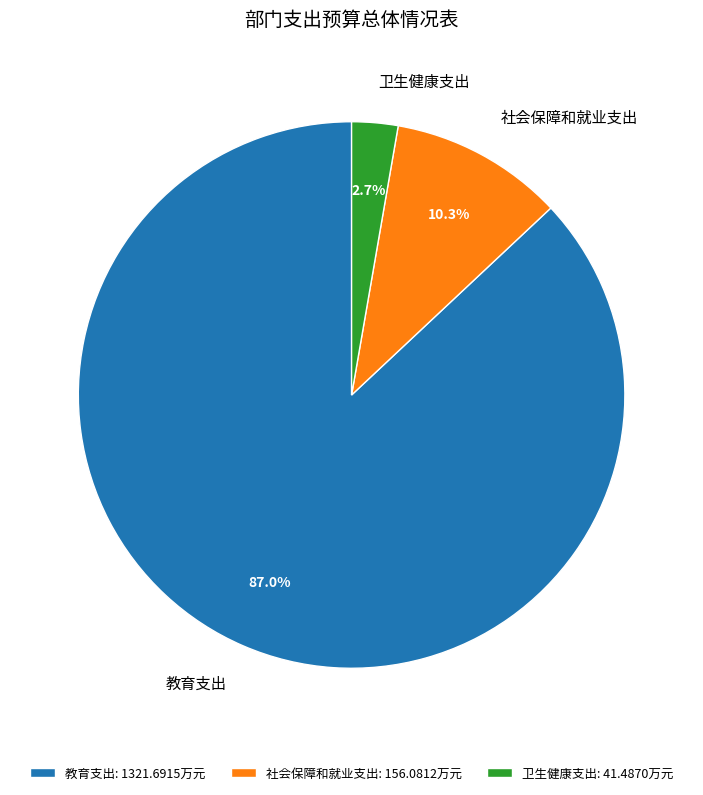

What is the majority slice?

教育支出